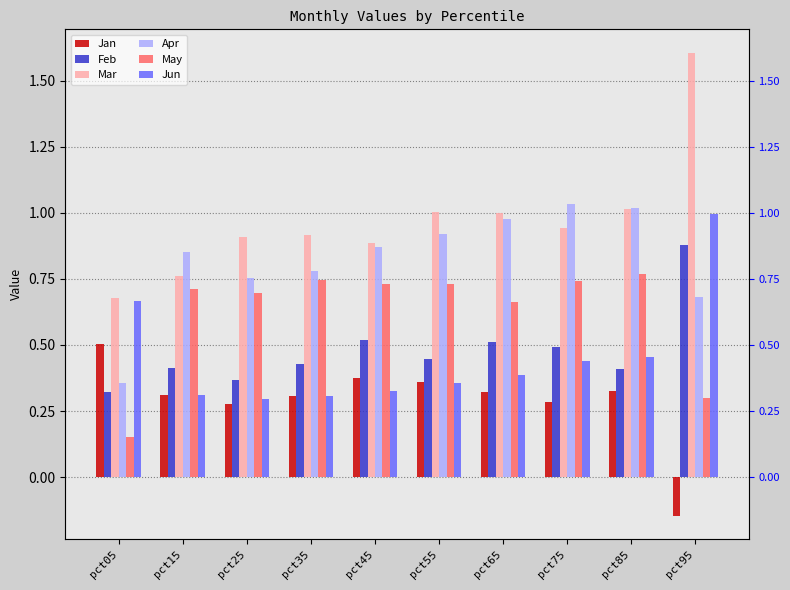

Which series has the largest total across all categories?

Mar